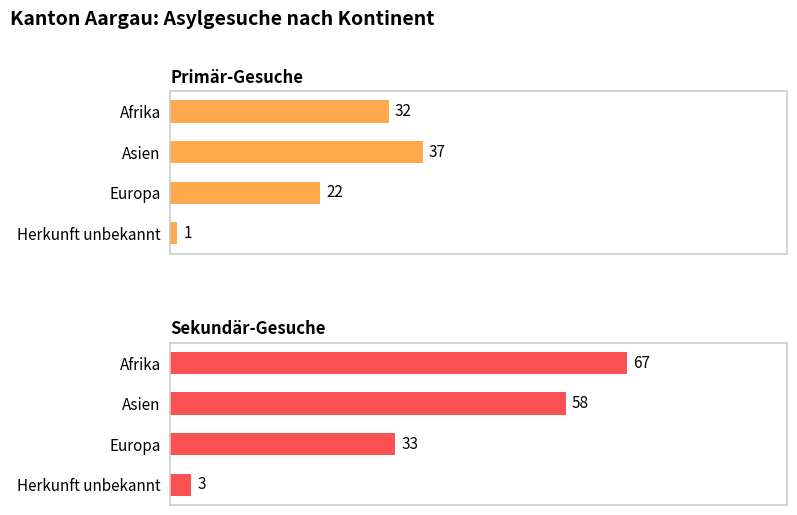

What is the minimum value for Sekundär-Gesuche?

3